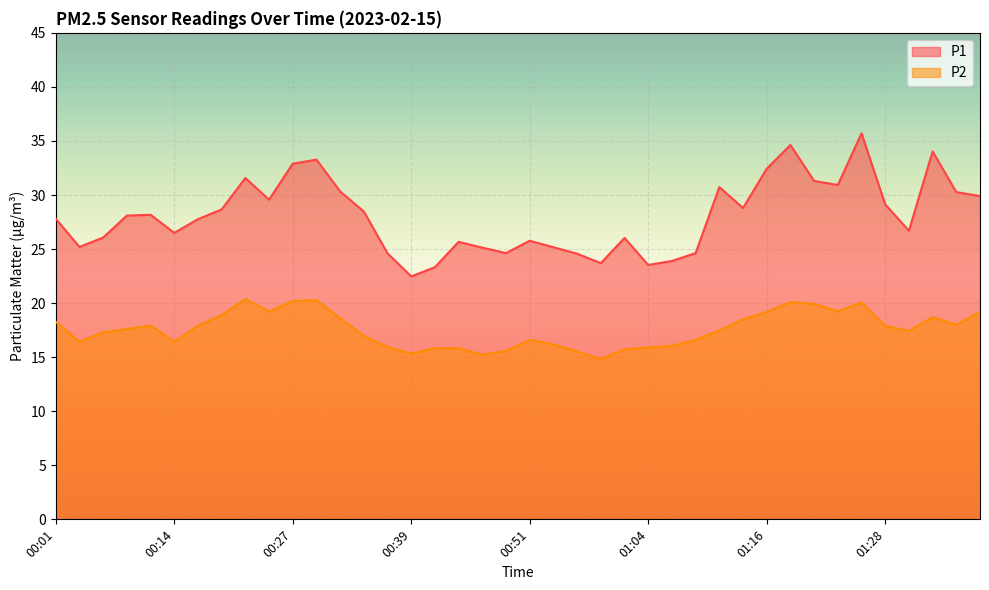

Which series has the widest spread of values?

P1